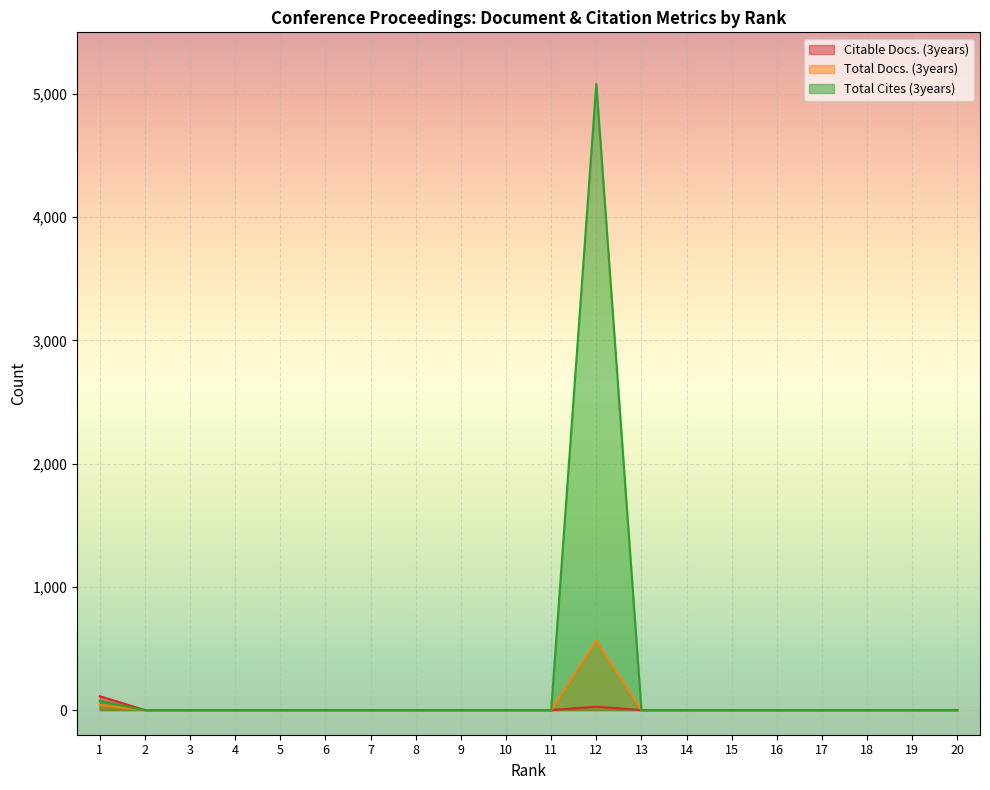

List the labels in order of Total Docs. (3years) value, smallest first.

2, 3, 4, 5, 6, 7, 8, 9, 10, 11, 13, 14, 15, 16, 17, 18, 19, 20, 1, 12